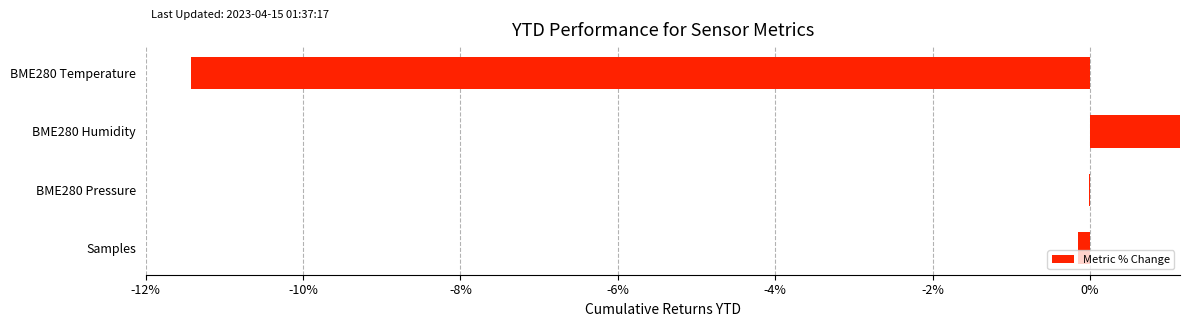

What is the difference between the maximum and second lowest values?

7.1